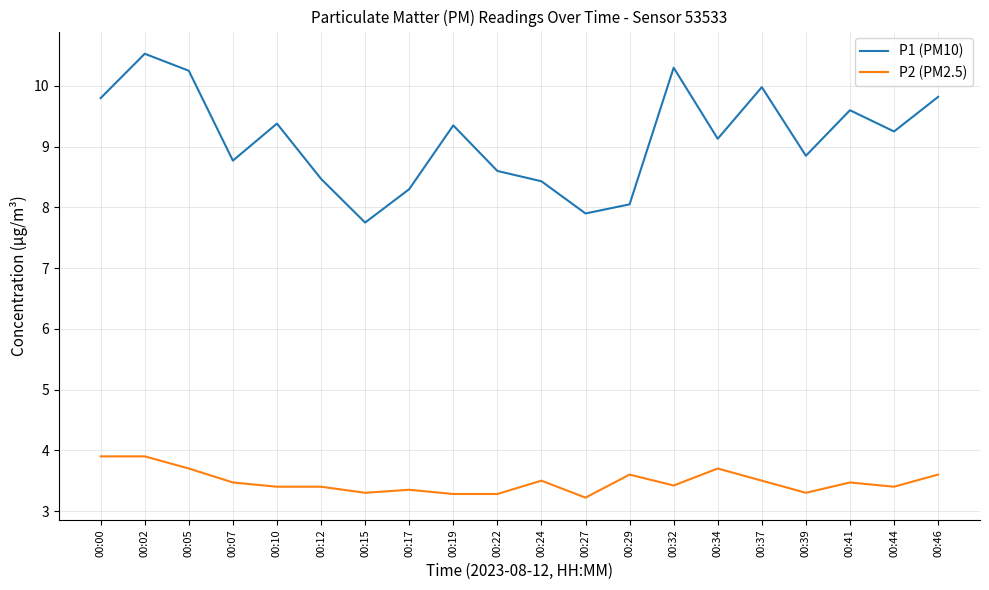

What is the total value across all series at 00:34?

12.8